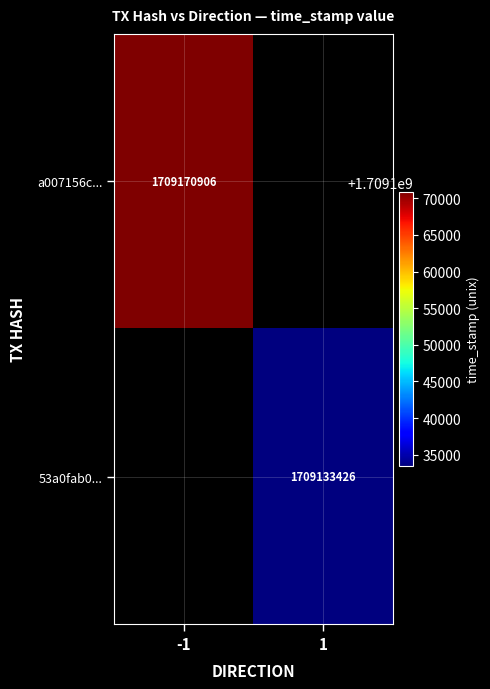

The value of a007156c... at -1 is 1709170906. True or false?

True